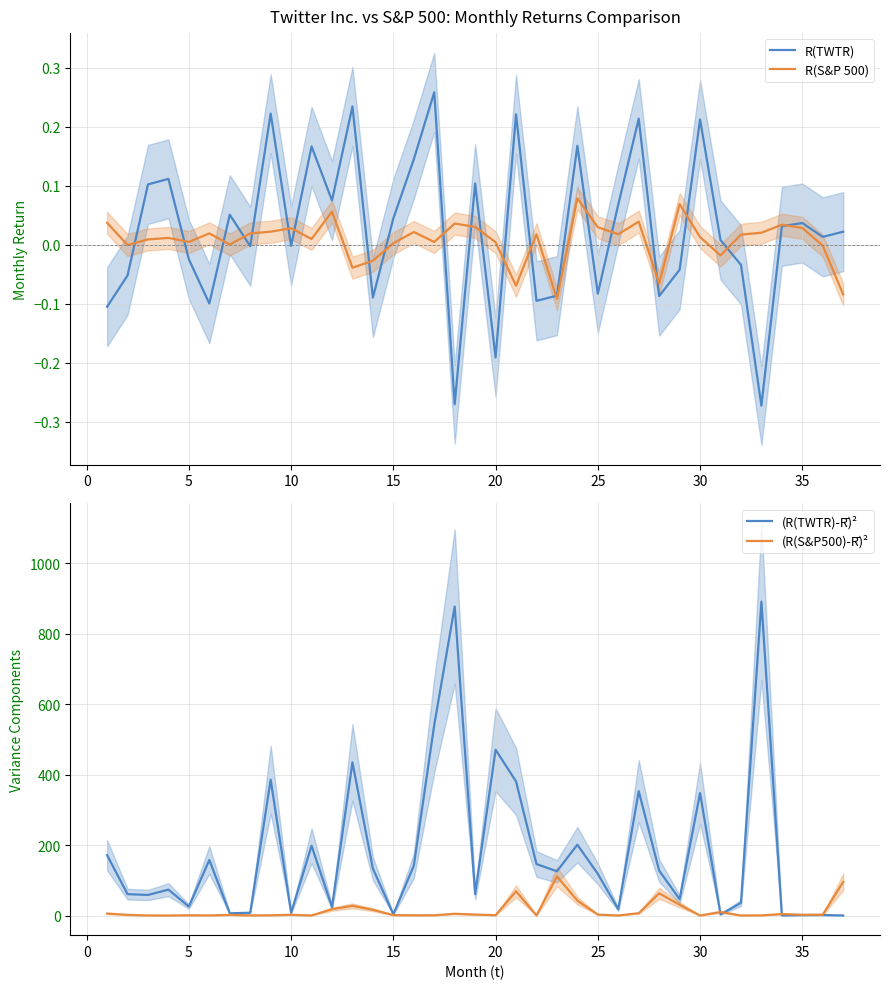

The value of R(TWTR) at 25 is -0.0. True or false?

False